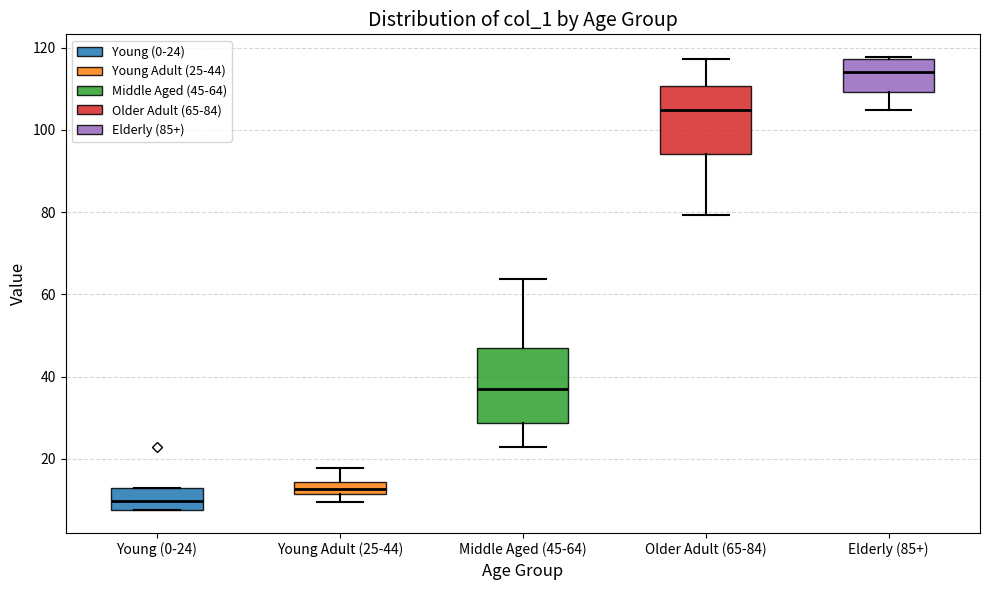

Reading left to right, read every box against the y-axis: the position of its median line, the range the box covers, and the ends of its whiskers. The values are not printed on the chart, so give them approximately, as read against the axis.

Young (0-24): median 10, box 8 to 12, whiskers 8 to 12
Young Adult (25-44): median 12 (inside the box), box 12 to 14, whiskers 10 to 18
Middle Aged (45-64): median 38, box 28 to 46, whiskers 22 to 64
Older Adult (65-84): median 104, box 94 to 110, whiskers 80 to 118
Elderly (85+): median 114, box 110 to 118, whiskers 104 to 118